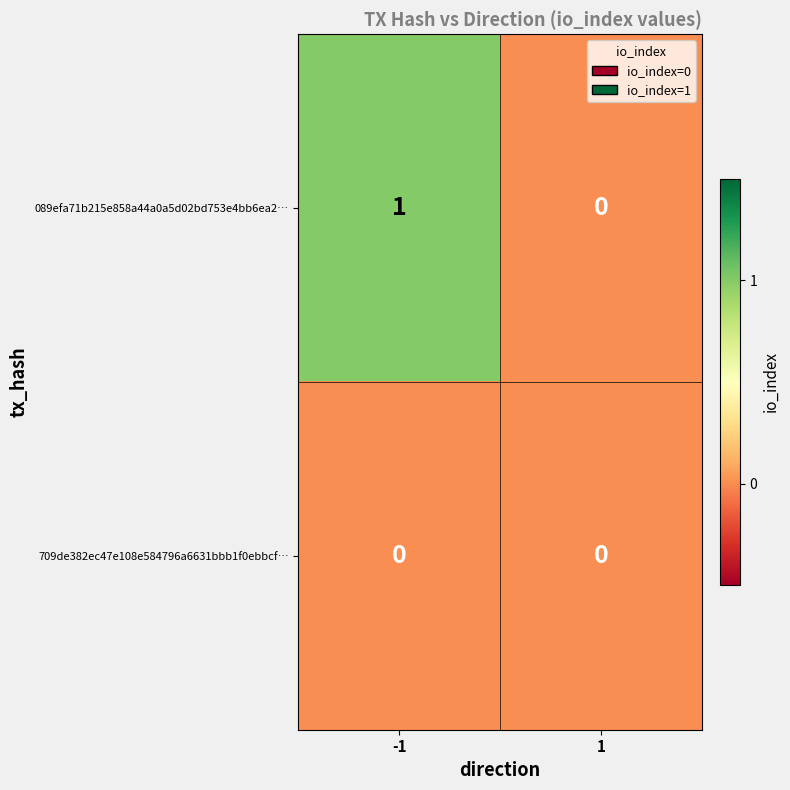

Rank the series by their maximum value, from lowest to highest.

709de382ec47e108e584796a6631bbb1f0ebbcf…, 089efa71b215e858a44a0a5d02bd753e4bb6ea2…